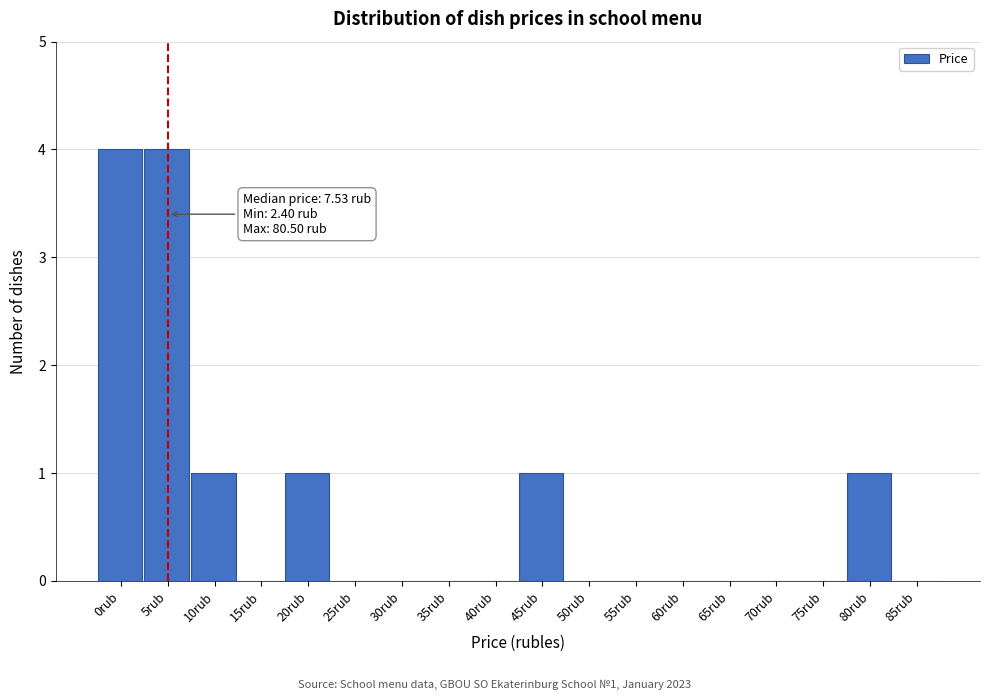

Reading left to right, what are all the values shown in this chart?

0rub=4	5rub=4	10rub=1	15rub=0	20rub=1	25rub=0	30rub=0	35rub=0	40rub=0	45rub=1	50rub=0	55rub=0	60rub=0	65rub=0	70rub=0	75rub=0	80rub=1	85rub=0